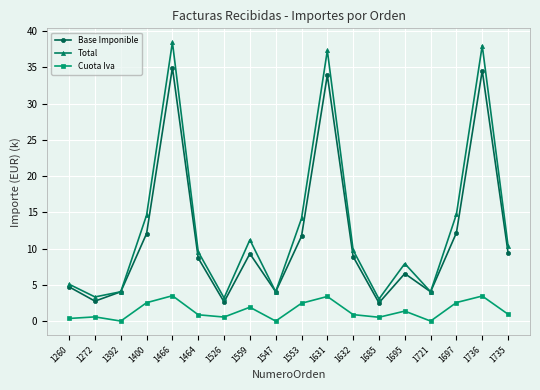

True or false: Base Imponible has a value of 2.5 at 1685.

True